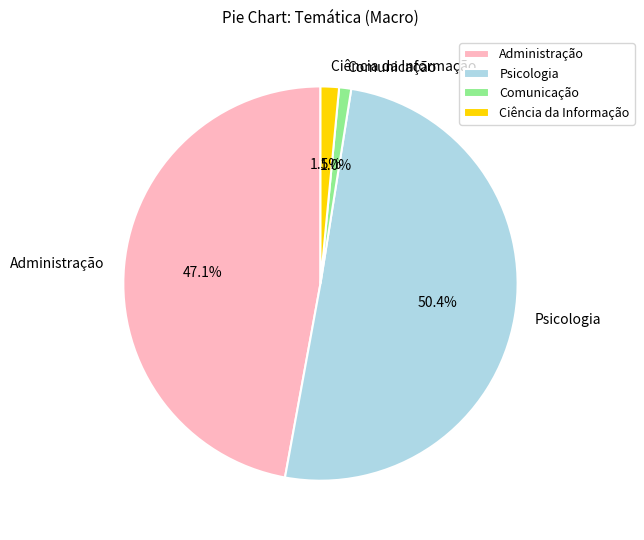

Which has a higher value, Psicologia or Comunicação?

Psicologia